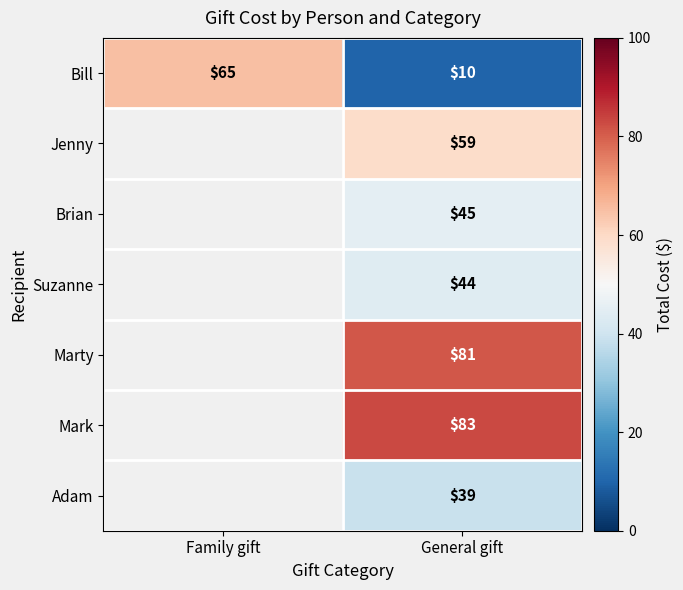

Rank the categories by Bill value from highest to lowest.

Family gift, General gift